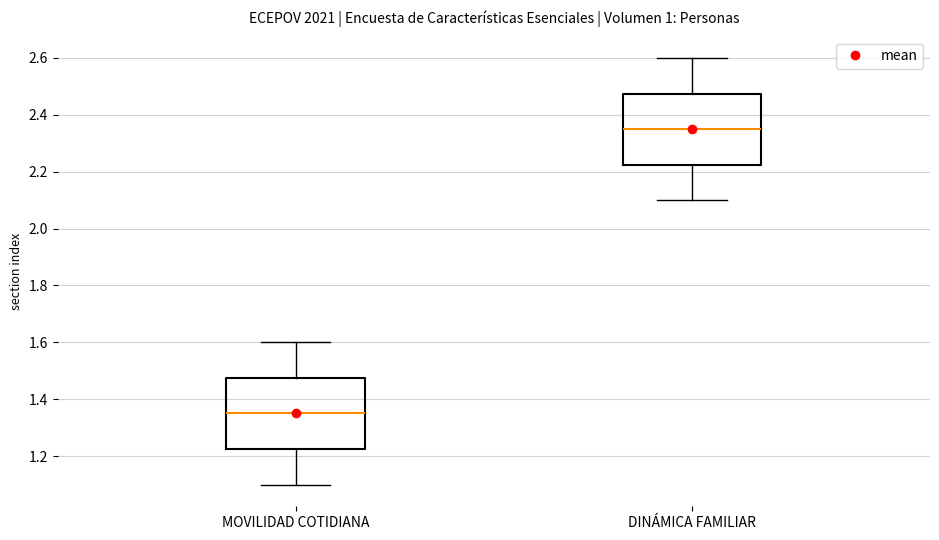

Reading left to right, transcribe this box plot: for each box, give where its median line is, the range the box spans, and where its two whiskers end, as read against the y-axis. The values are not printed on the chart, so give them approximately, as read against the axis.

MOVILIDAD COTIDIANA: median 1.36, box 1.22 to 1.48, whiskers 1.10 to 1.60
DINÁMICA FAMILIAR: median 2.36, box 2.22 to 2.48, whiskers 2.10 to 2.60